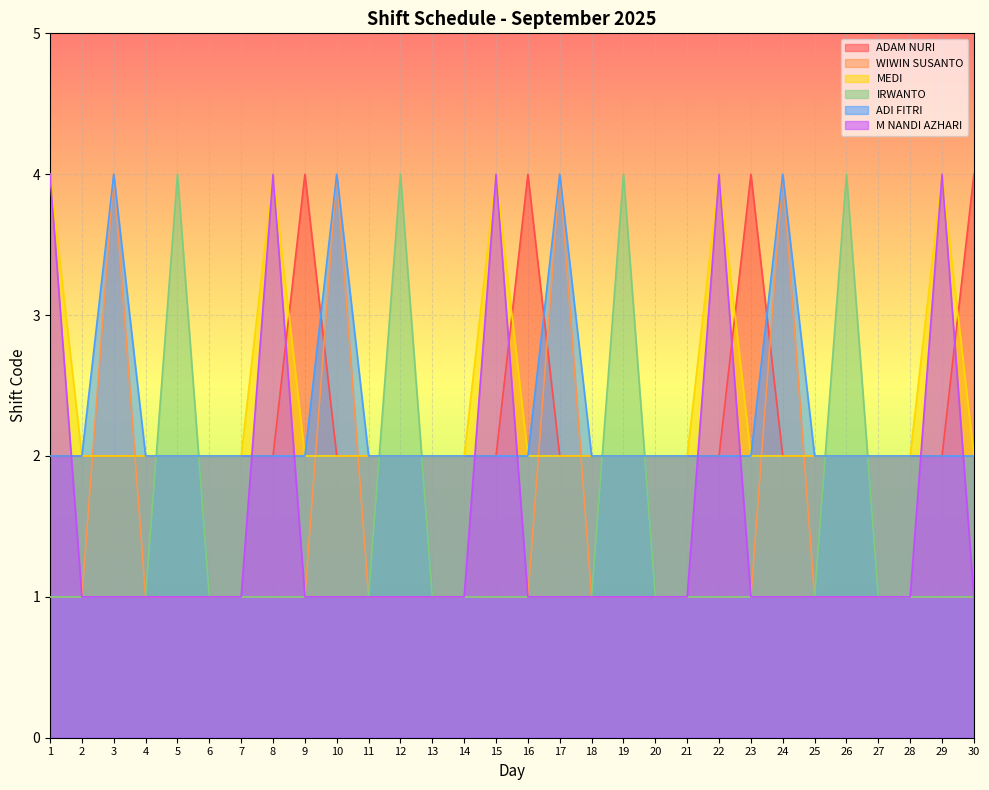

What is the difference between the maximum and second lowest values in the WIWIN SUSANTO series?

3